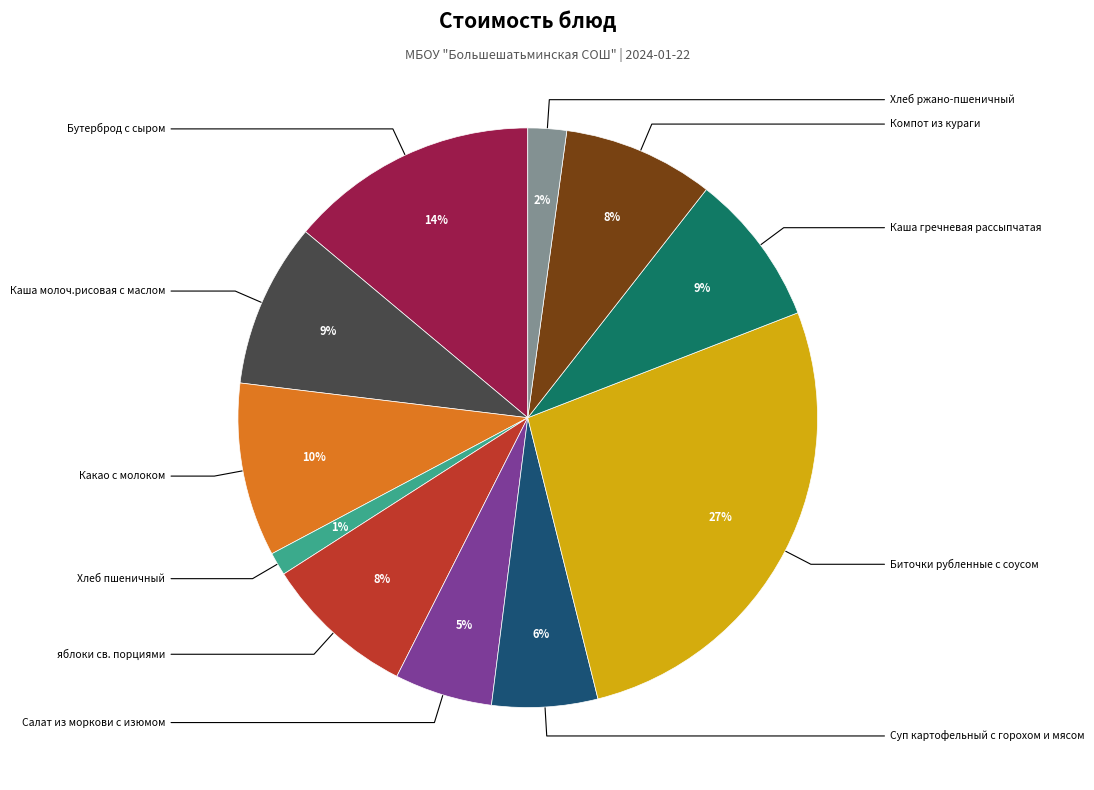

Is there a majority slice in this chart?

No